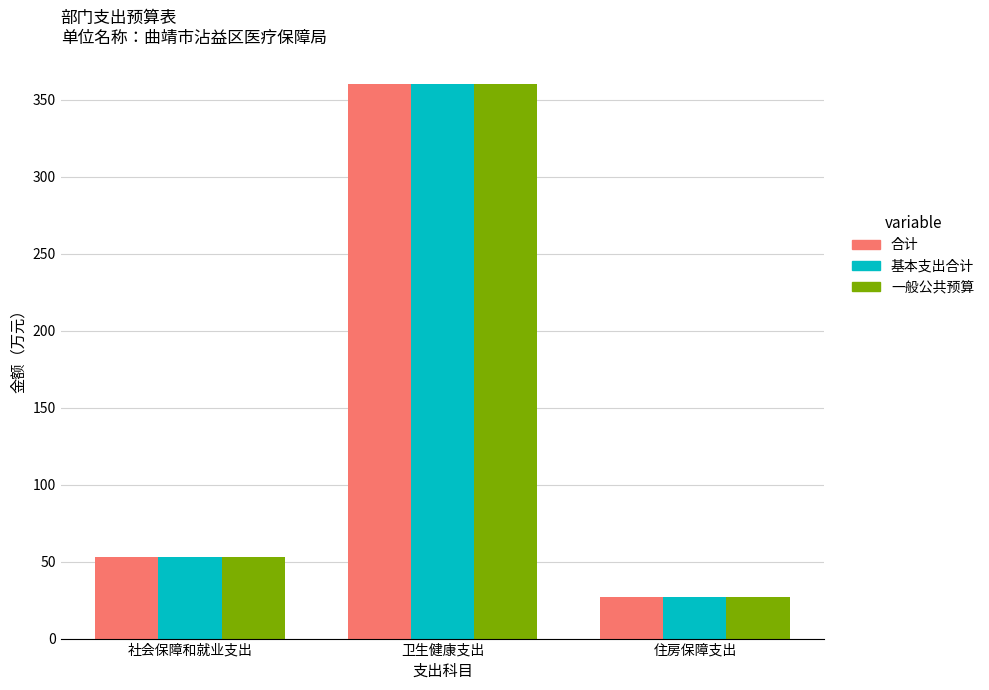

What is the approximate value of 一般公共预算 at 社会保障和就业支出?

52.9